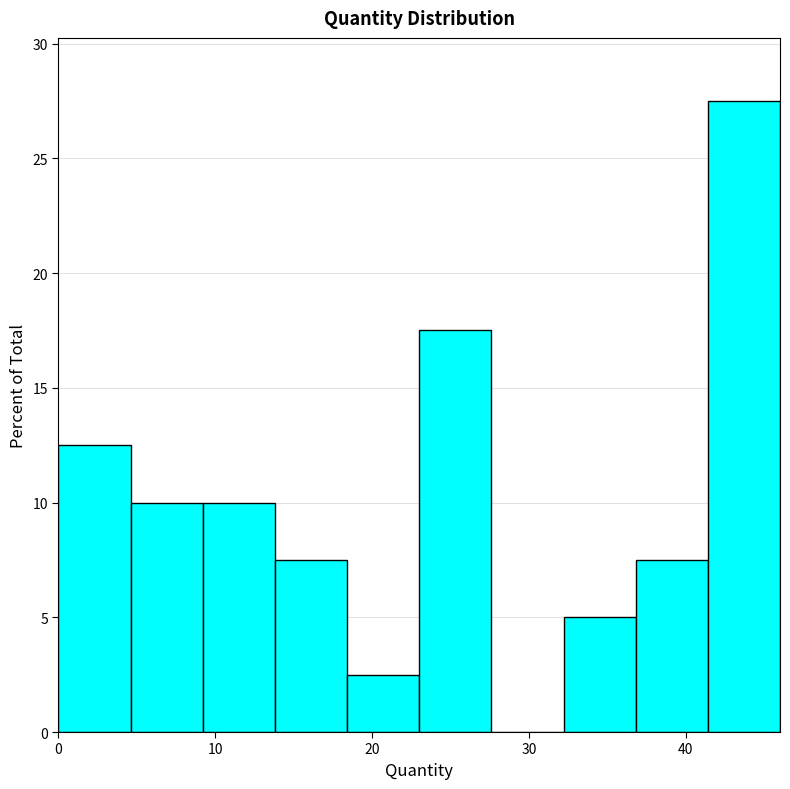

Over which range of the x-axis is the bar tallest?

41.4 to 46.0